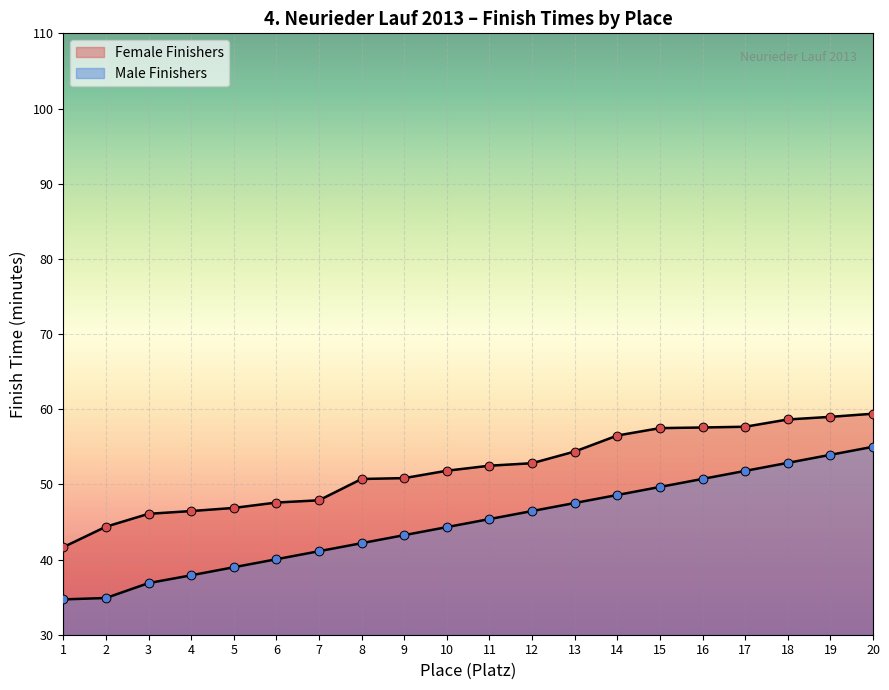

Which series contains the lowest Y value?

Female Finishers